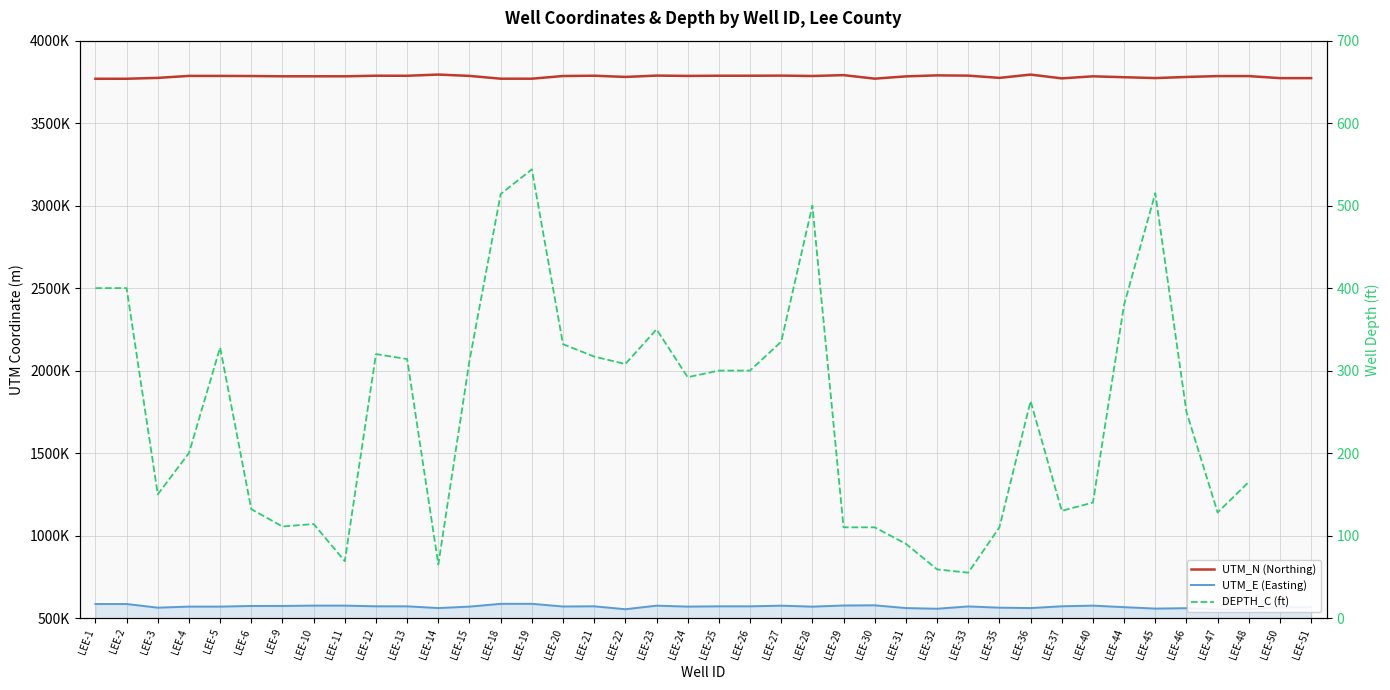

How many lines are shown in the chart?

3